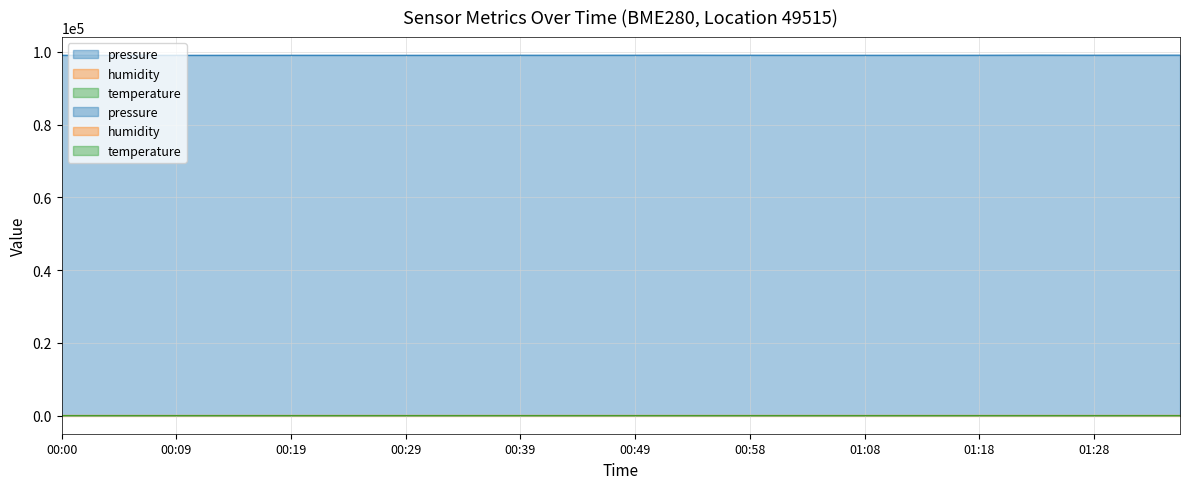

Is it true that pressure equals 150398.4 at 00:36?

False